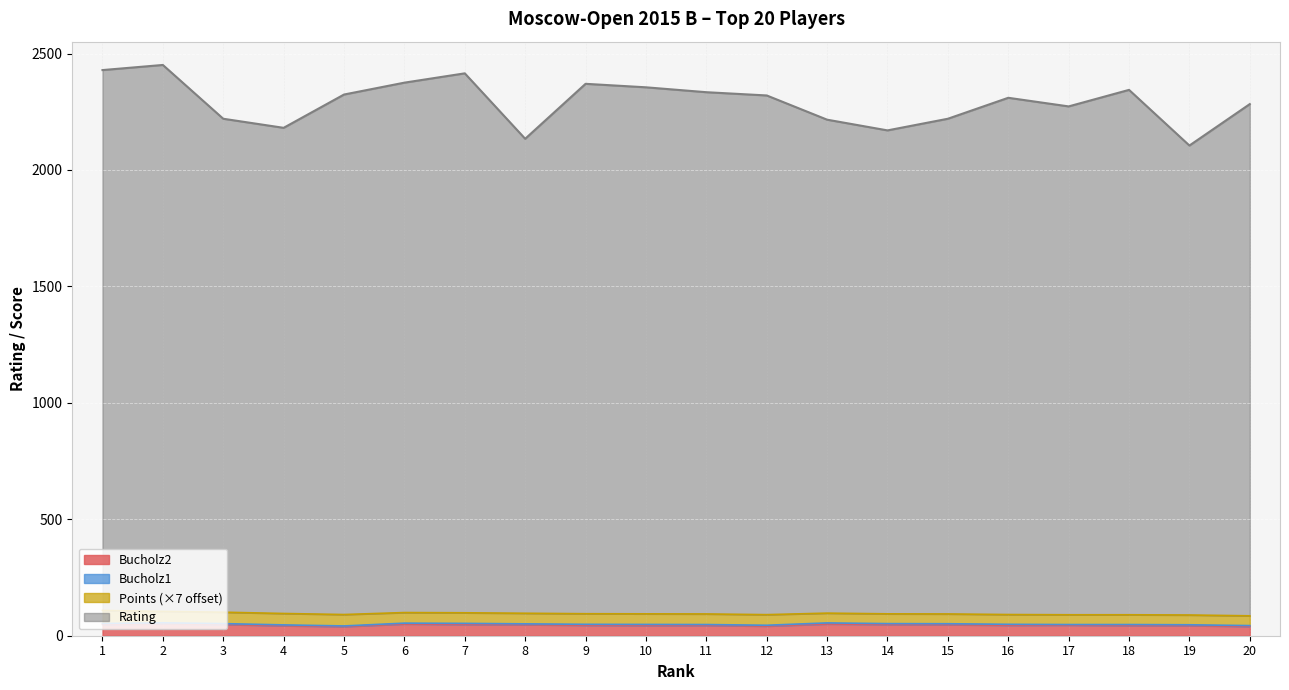

Is the value of Bucholz1 at 2 greater than the value of Bucholz2 at 9?

Yes